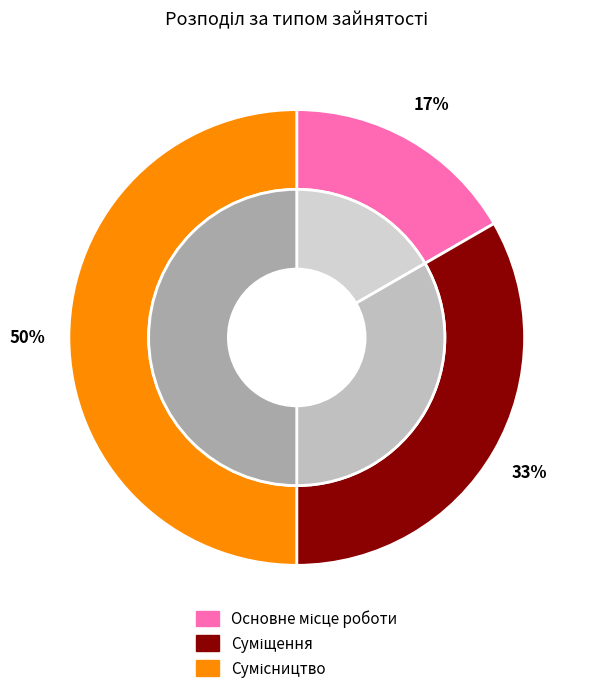

What is the smallest slice in the pie chart?

Основне місце роботи